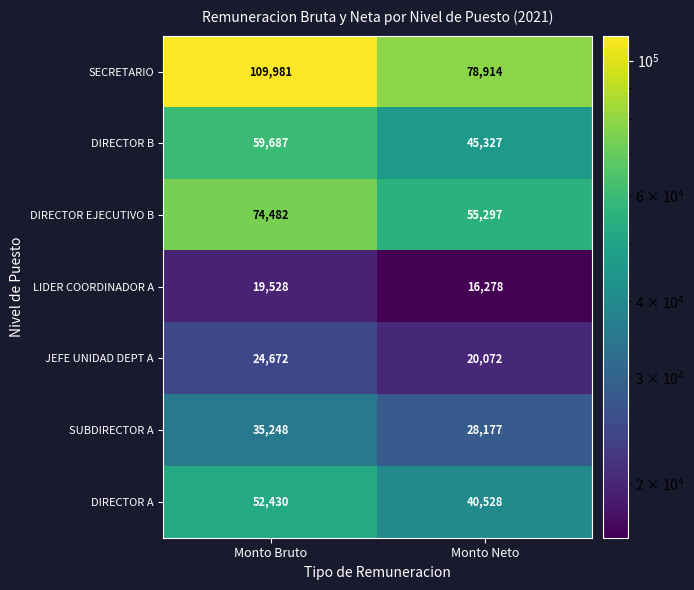

Which series has the largest total across all categories?

SECRETARIO